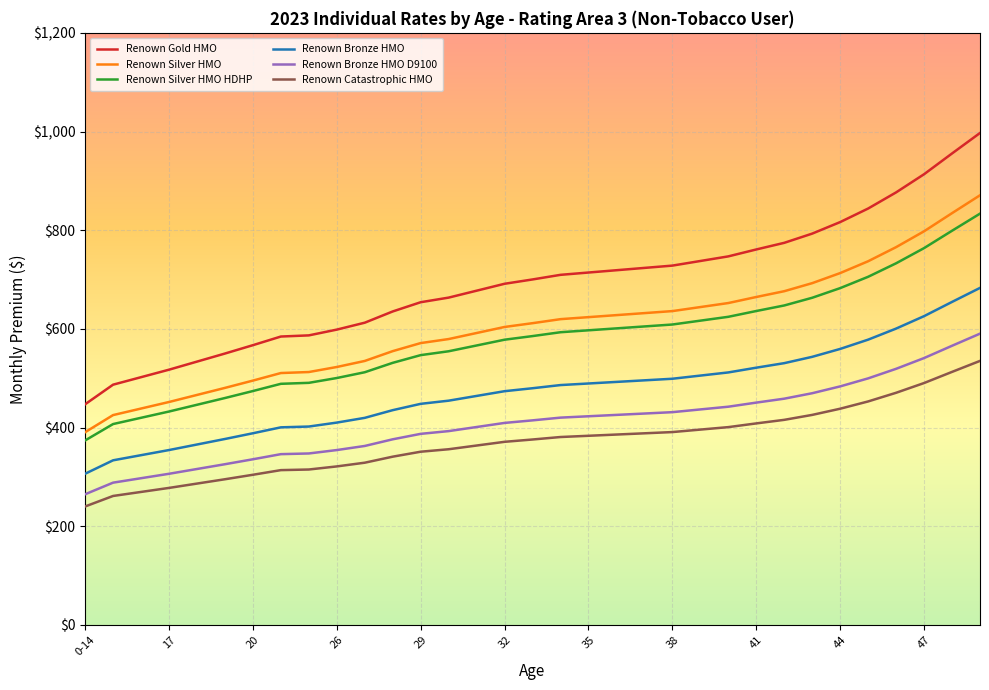

True or false: Renown Bronze HMO D9100 and Renown Silver HMO HDHP intersect in this chart.

False